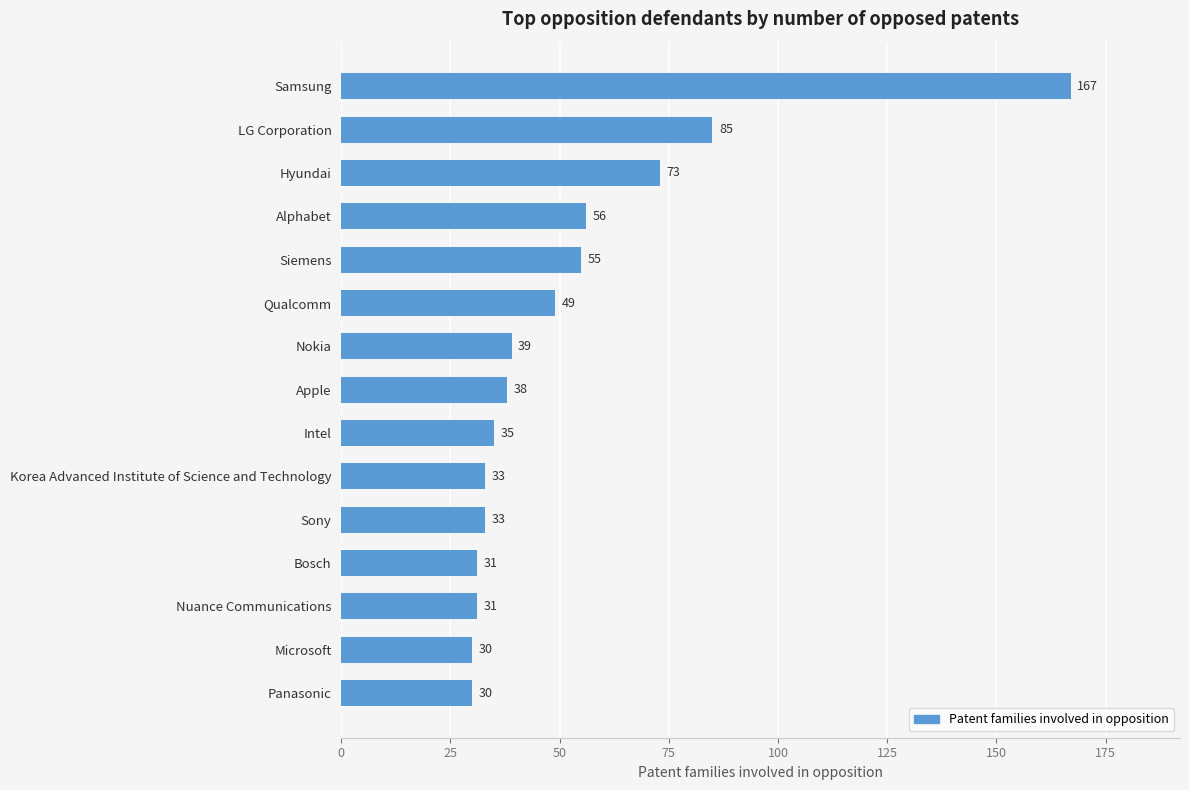

At which label is the value closest to 98?

LG Corporation